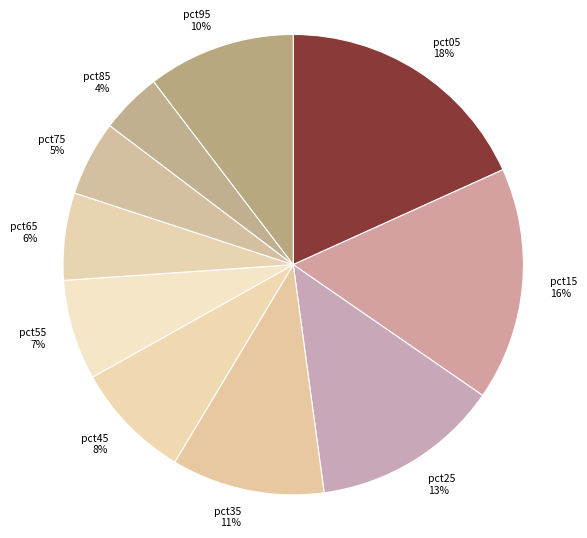

To the nearest percent, what percentage of the pie is pct25?

13%